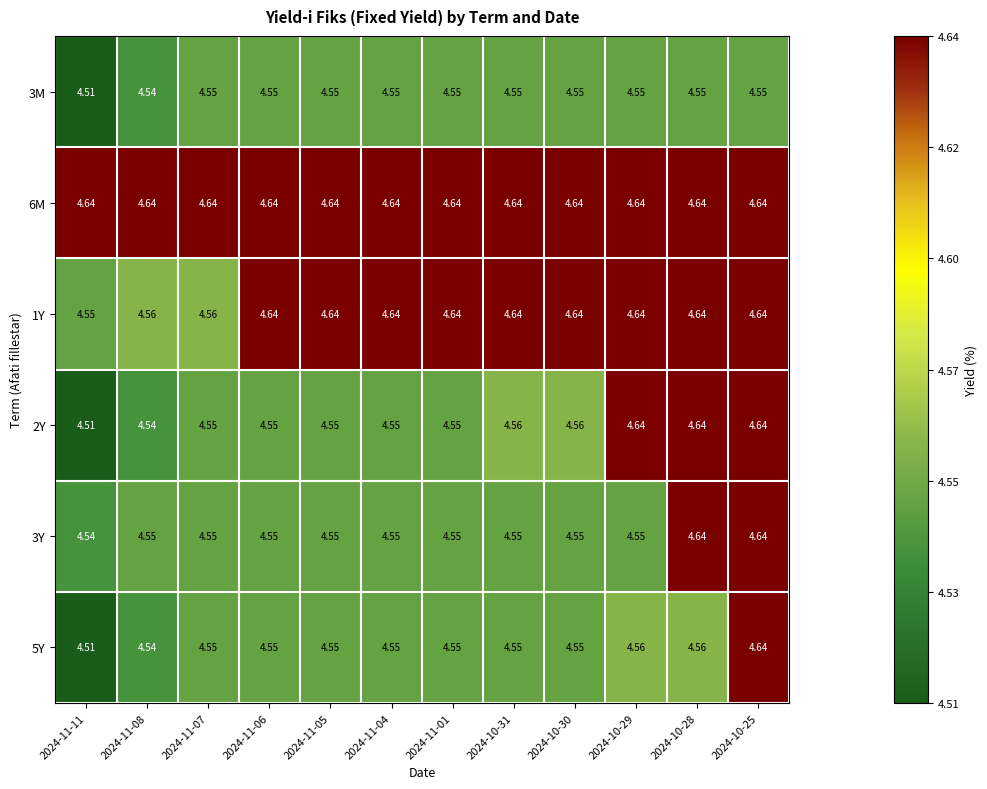

Is the value of 3M at 2024-11-06 greater than the value of 6M at 2024-11-01?

No